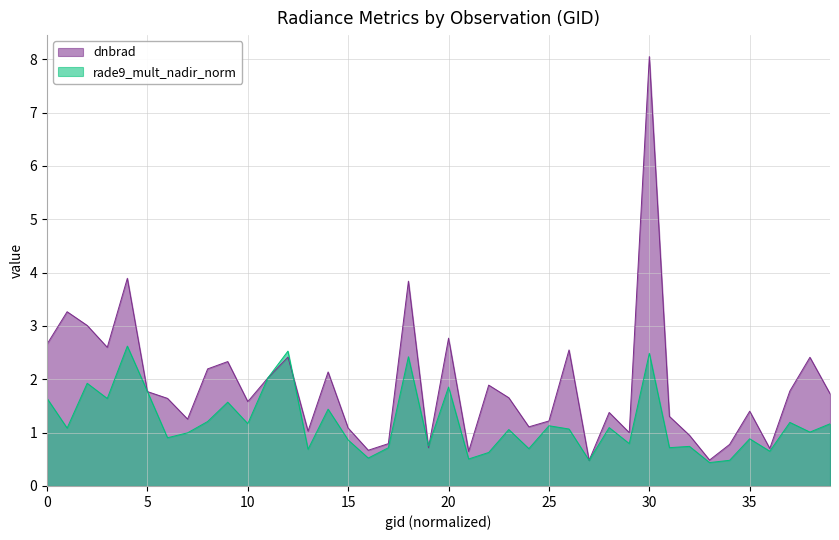

True or false: rade9_mult_nadir_norm has more than 2 interior local peaks.

True